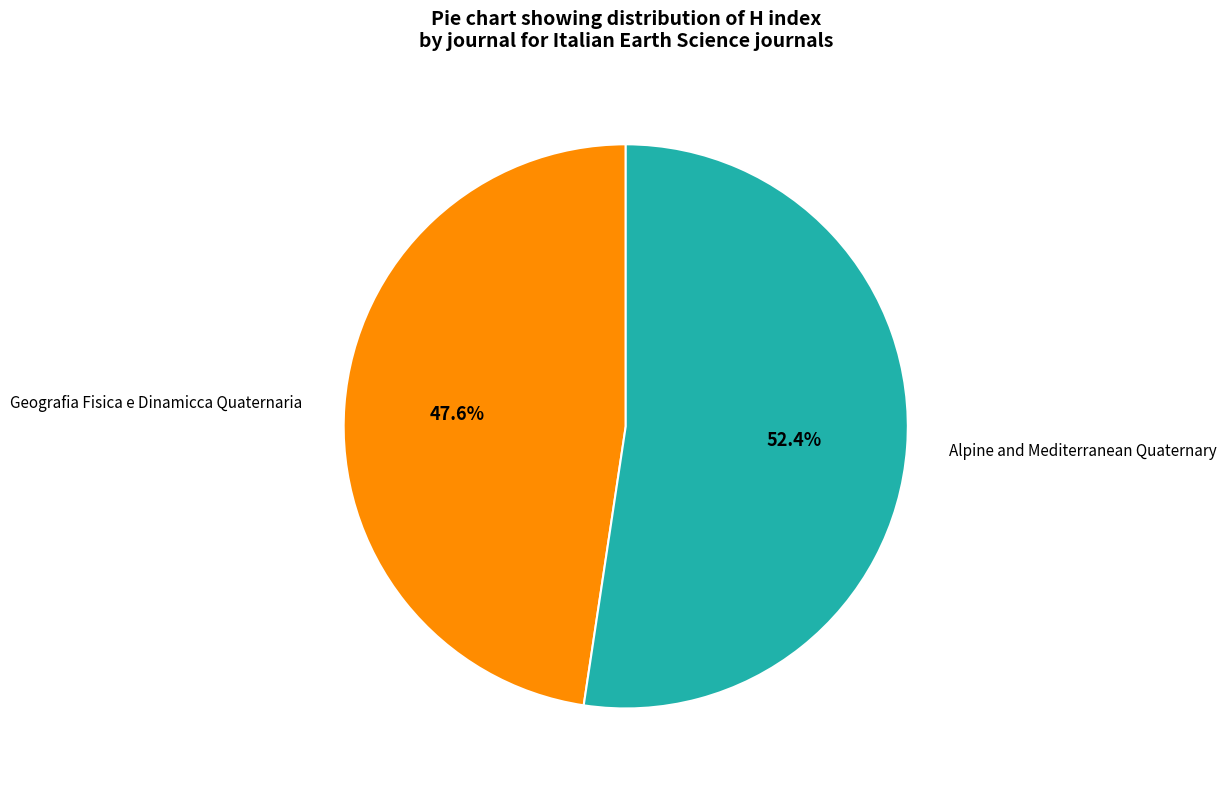

Combined, what portion of the pie is Alpine and Mediterranean Quaternary and Geografia Fisica e Dinamicca Quaternaria?

100.0%